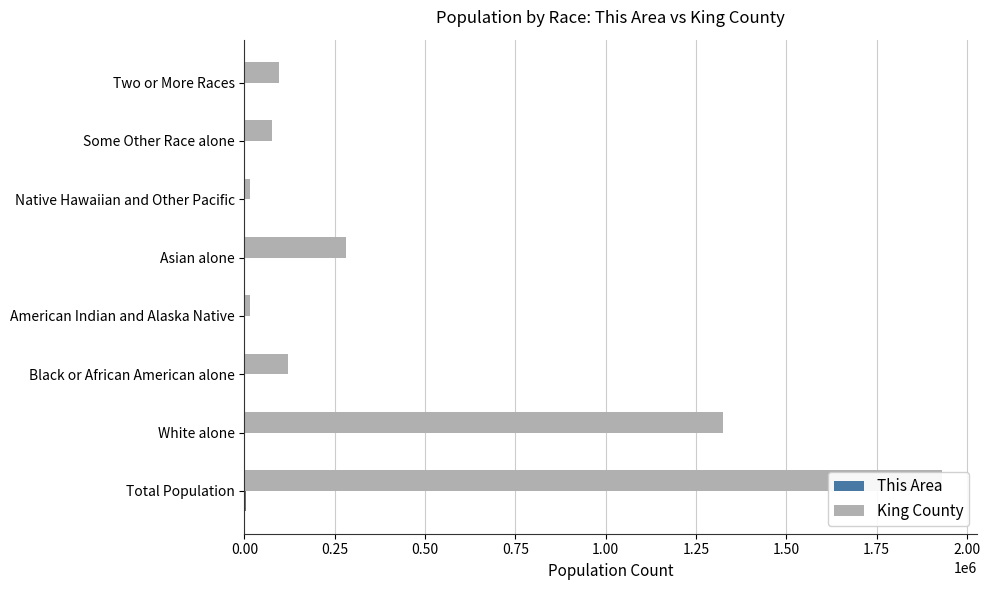

The This Area series shows 2987 at Total Population. True or false?

True